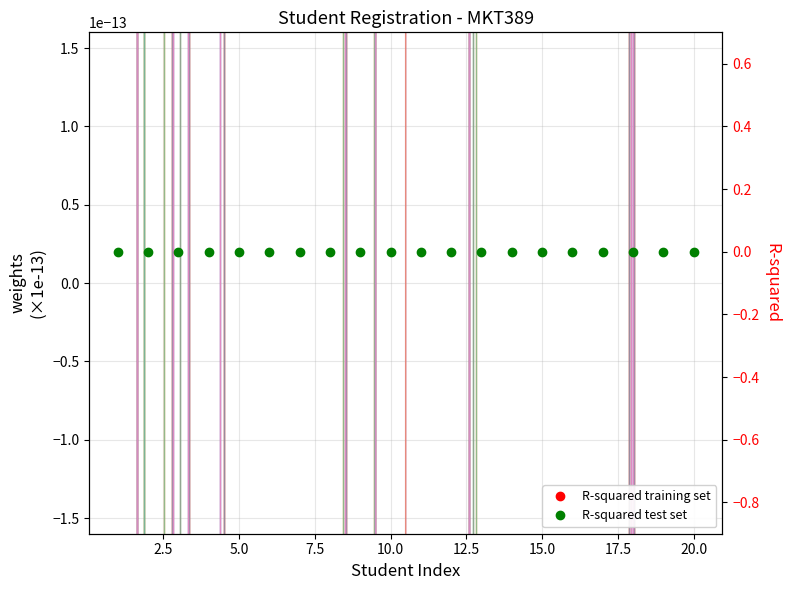

The value of R-squared training set at 18 is -0.0. True or false?

False